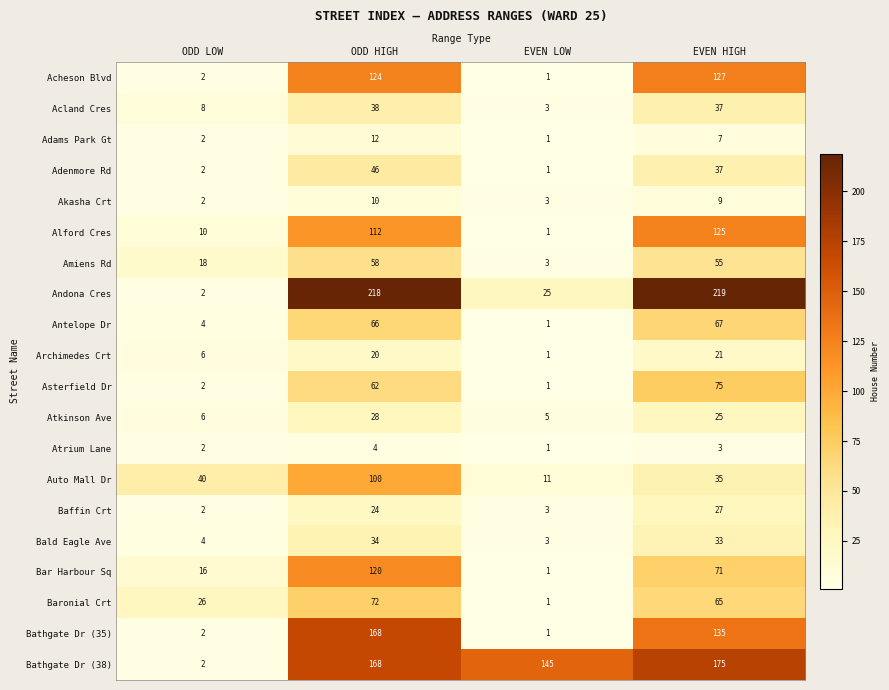

What is the difference between the maximum and minimum values in the Antelope Dr series?

66